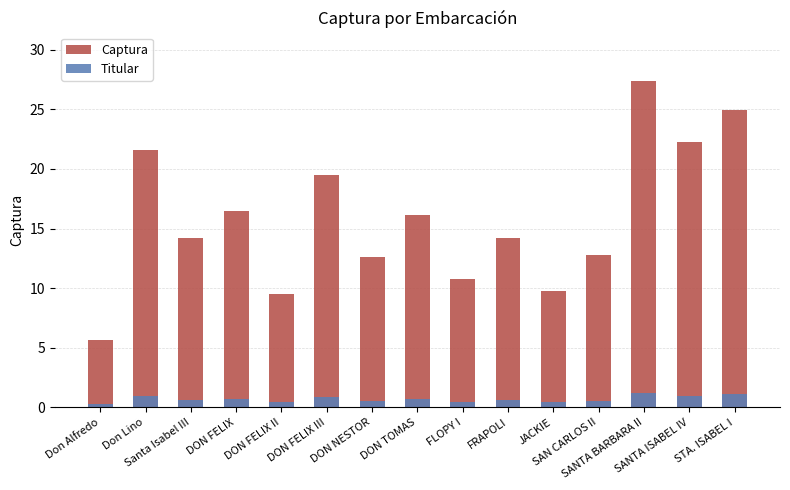

What is the spread (max minus min) of values at FLOPY I?

10.3